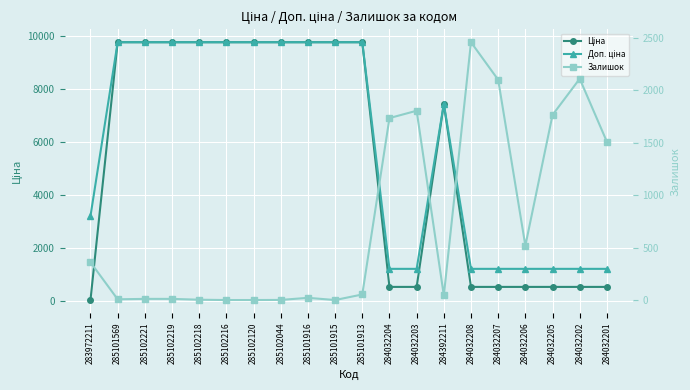

What position from the left is 285102120?

7